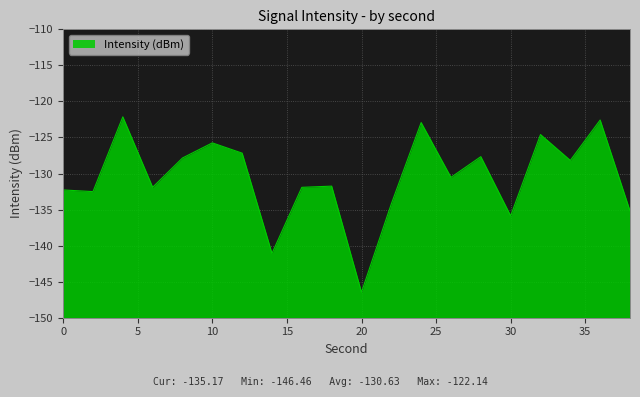

What is the change in value from 20 to 30?

+10.6